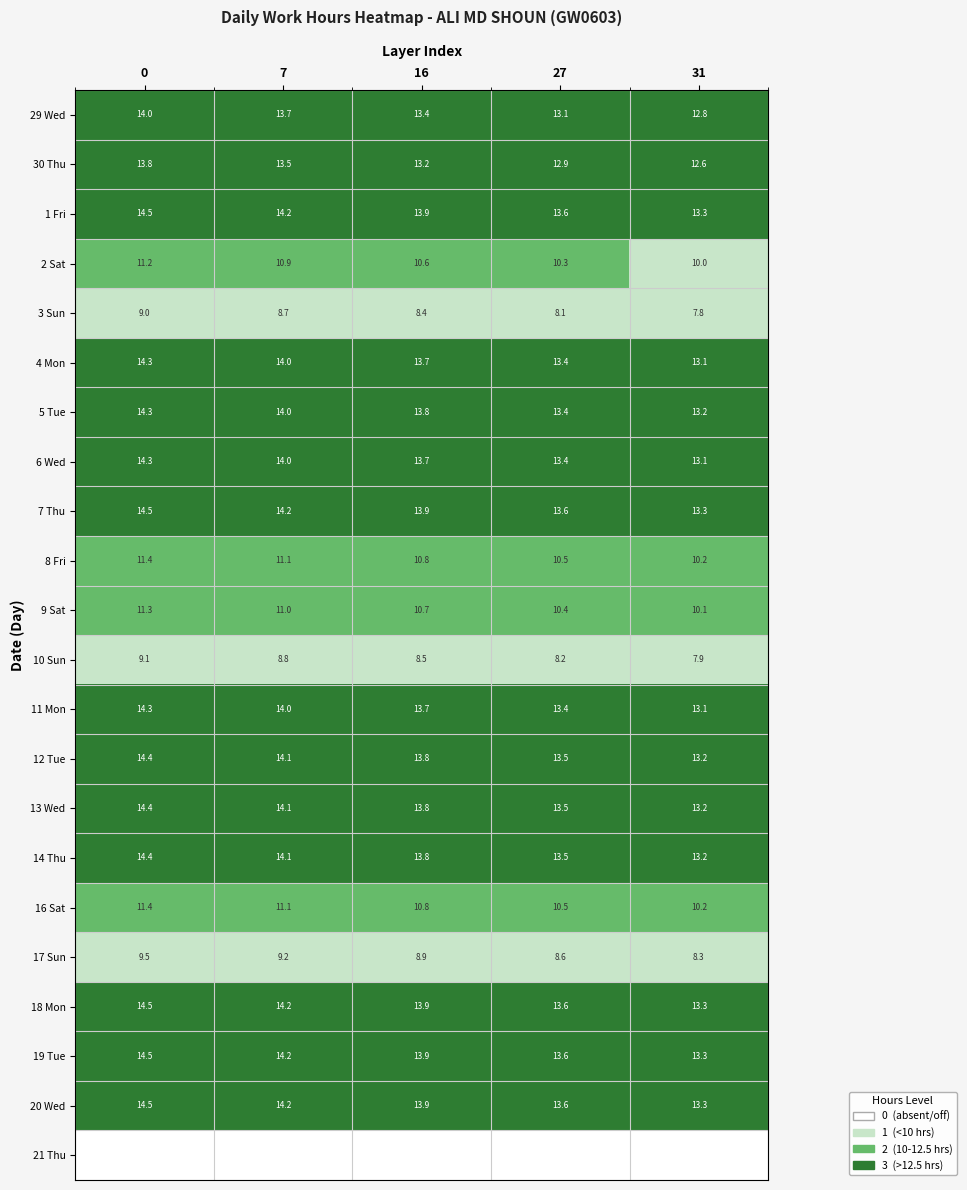

Read the 4 Mon value at 27.

13.4